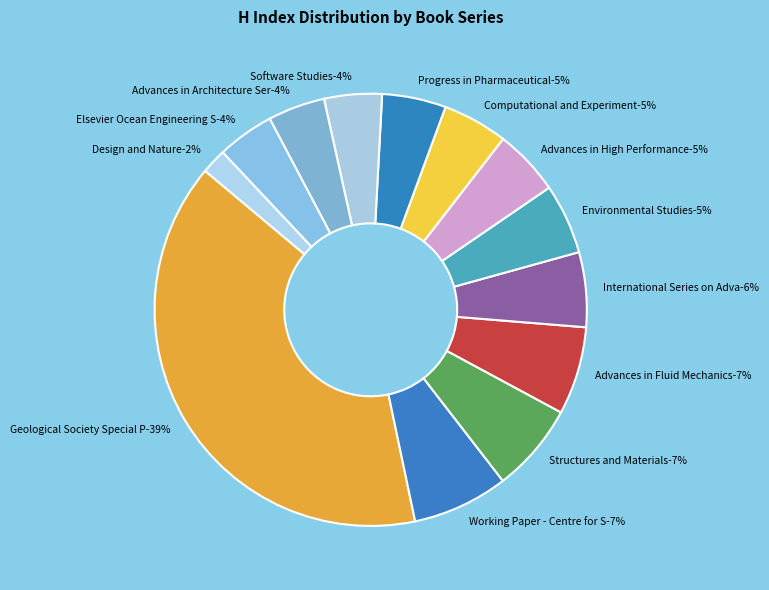

Approximately how many times larger is the value at International Series on Advances compared to Computational and Experimental Methods?

1.1